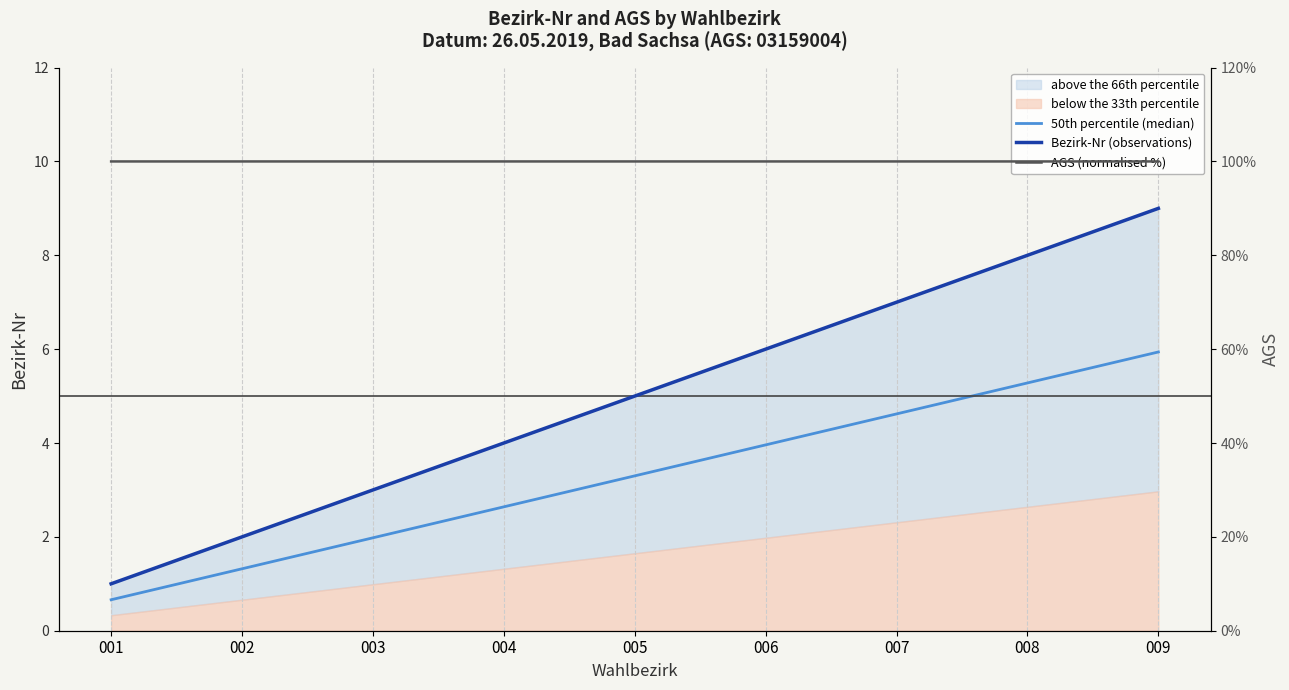

List the labels in order of Bezirk-Nr (observations) value, smallest first.

001, 002, 003, 004, 005, 006, 007, 008, 009